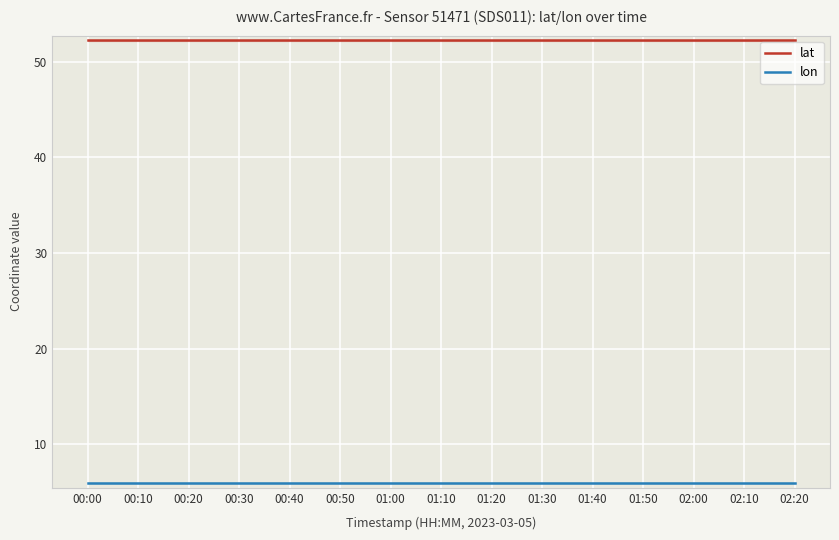

What is the maximum value for lat?

52.2